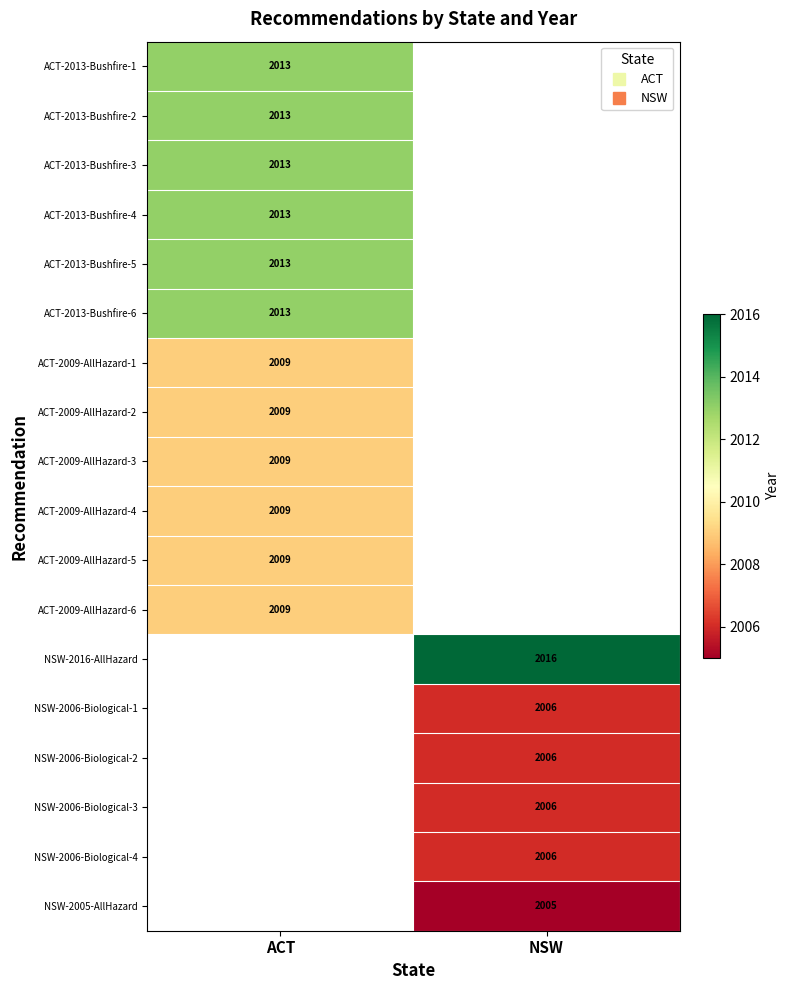

Between ACT and NSW, which is larger?

NSW